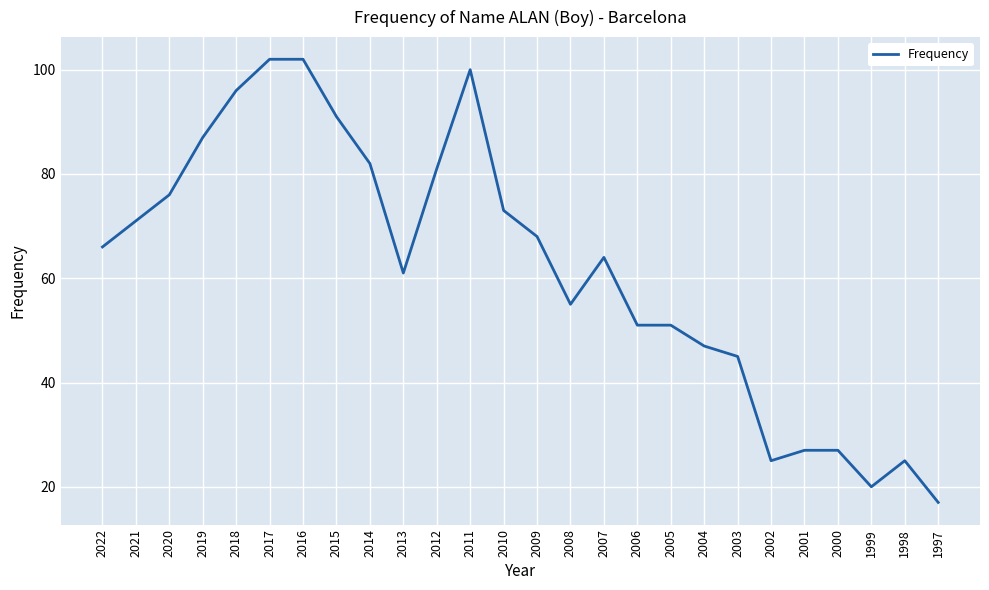

What is the change in value from 2004 to 2002?

-22